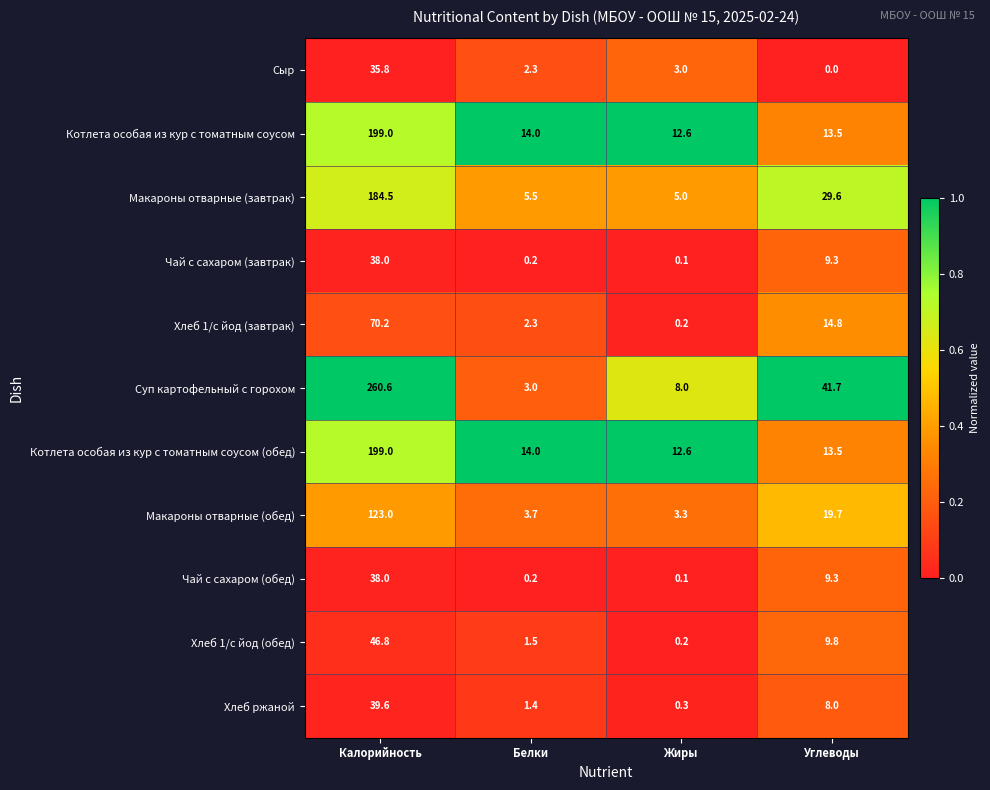

Rank the categories by Макароны отварные (обед) value from lowest to highest.

Жиры, Белки, Углеводы, Калорийность